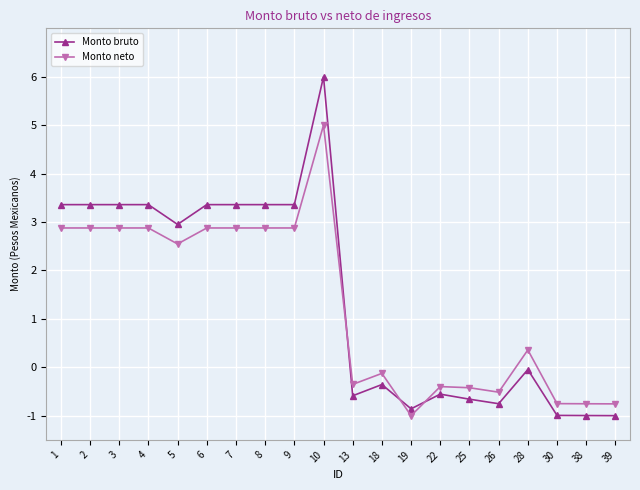

How many categories are shown in the chart?

20